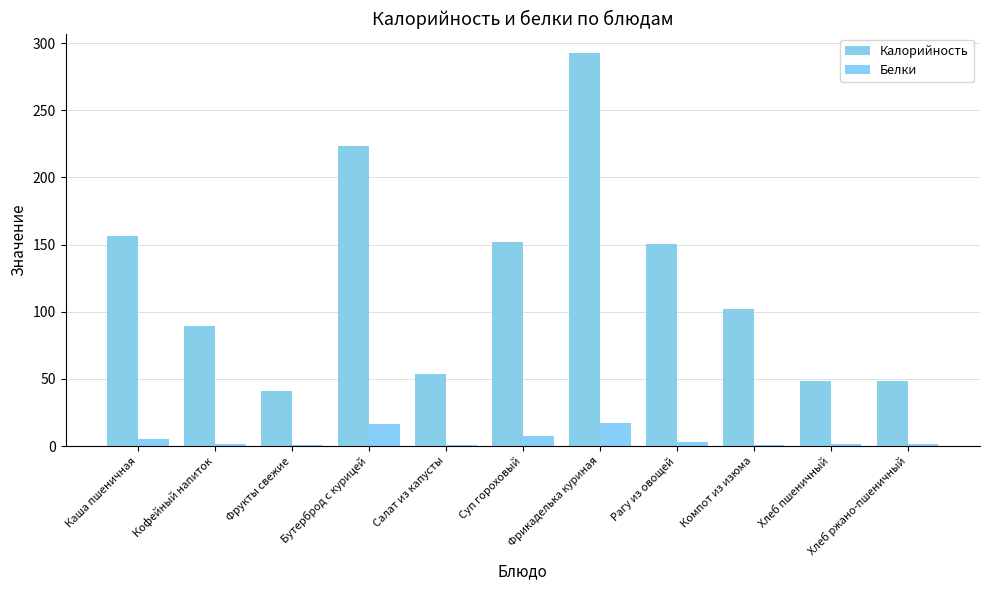

What is the highest value of the Белки series?

17.1